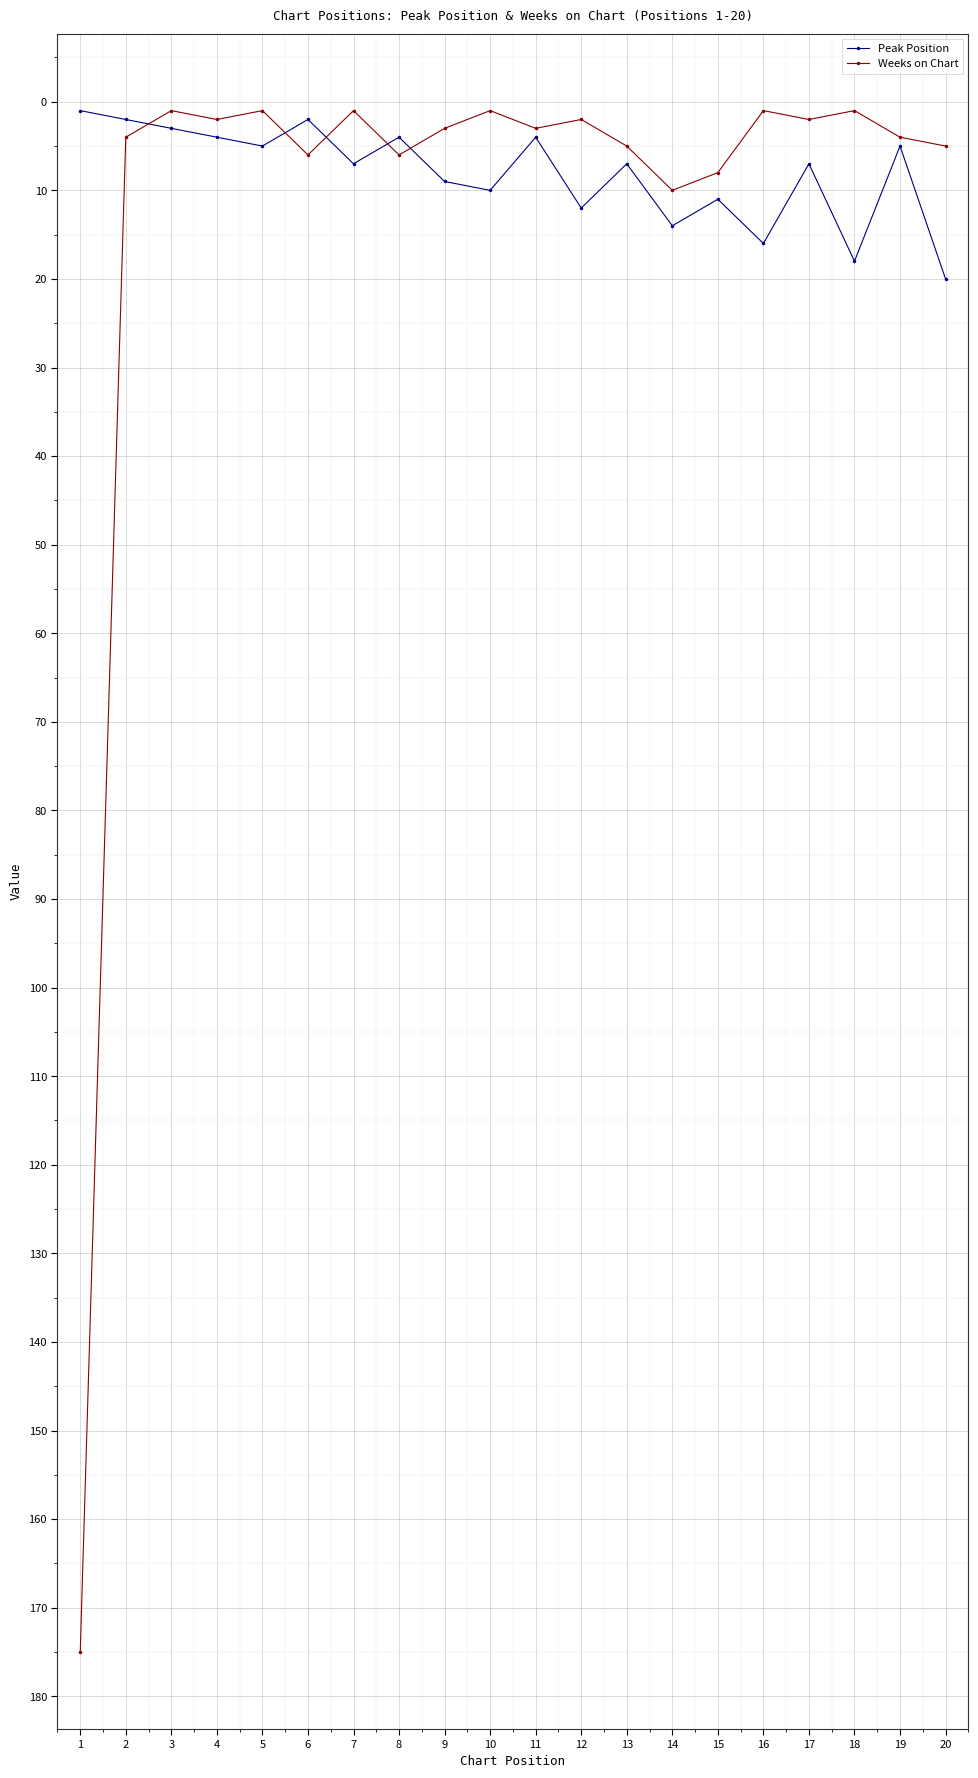

True or false: Weeks on Chart has a value of 8 at 15.

True